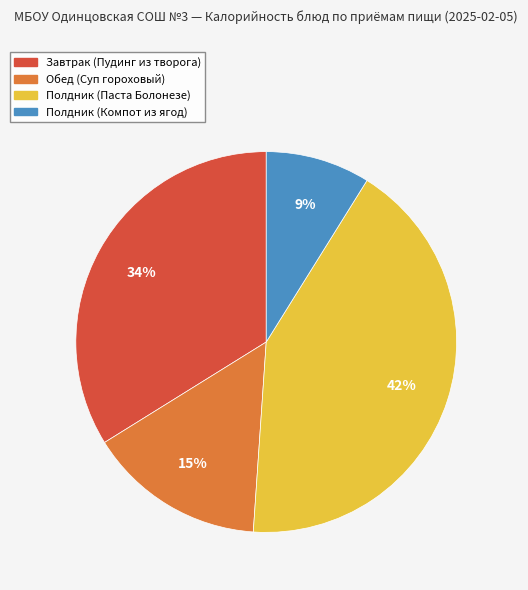

Is the sum of Полдник (Компот из ягод) and Завтрак (Пудинг из творога) greater than half?

No